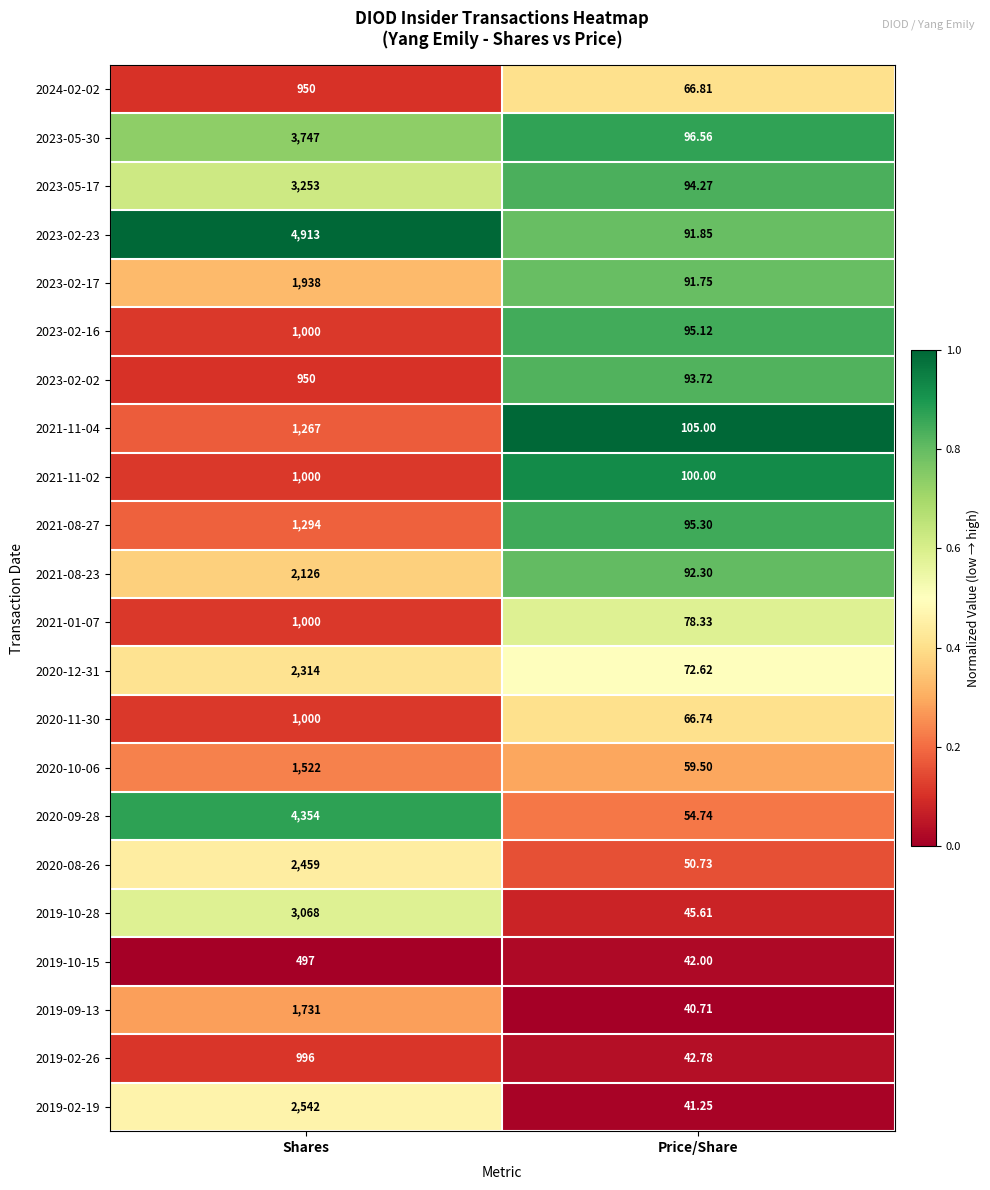

List the labels in order of 2023-02-17 value, smallest first.

Price/Share, Shares